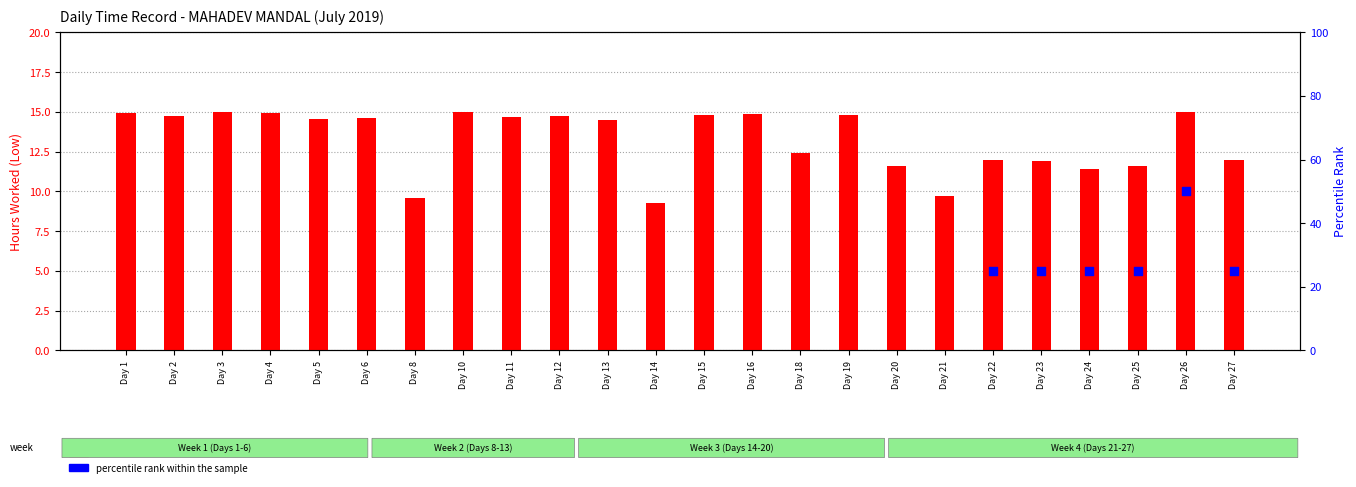

What is the ratio of the value at Day 4 to the value at Day 26?

1.0